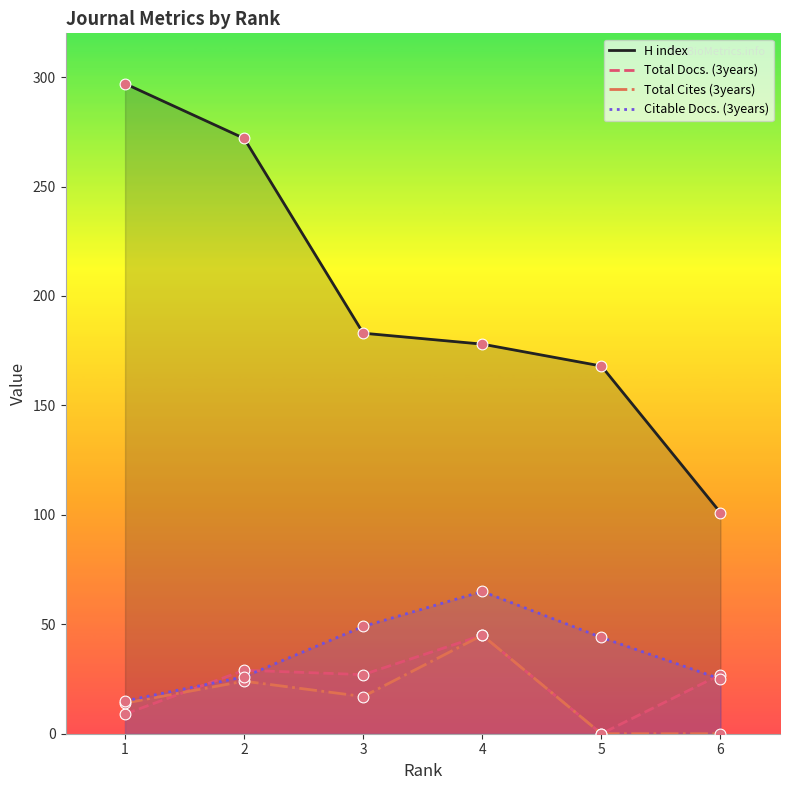

What is the total value across all series at 4?

333